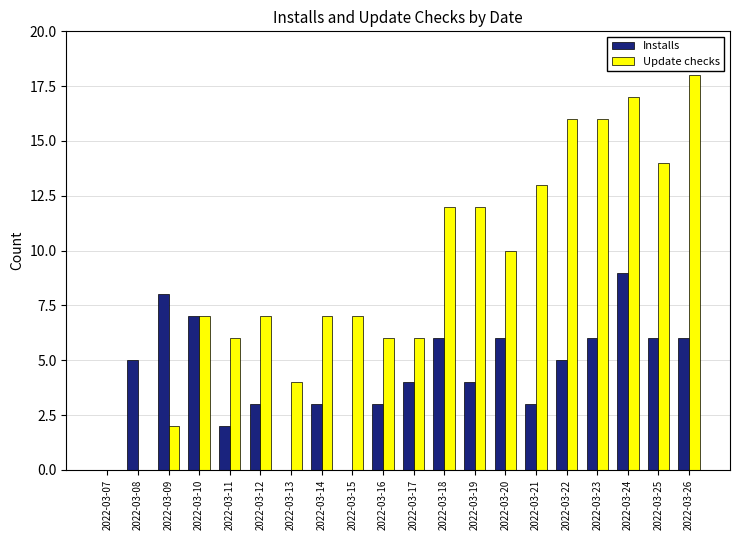

What is the sum of all Installs values?

86